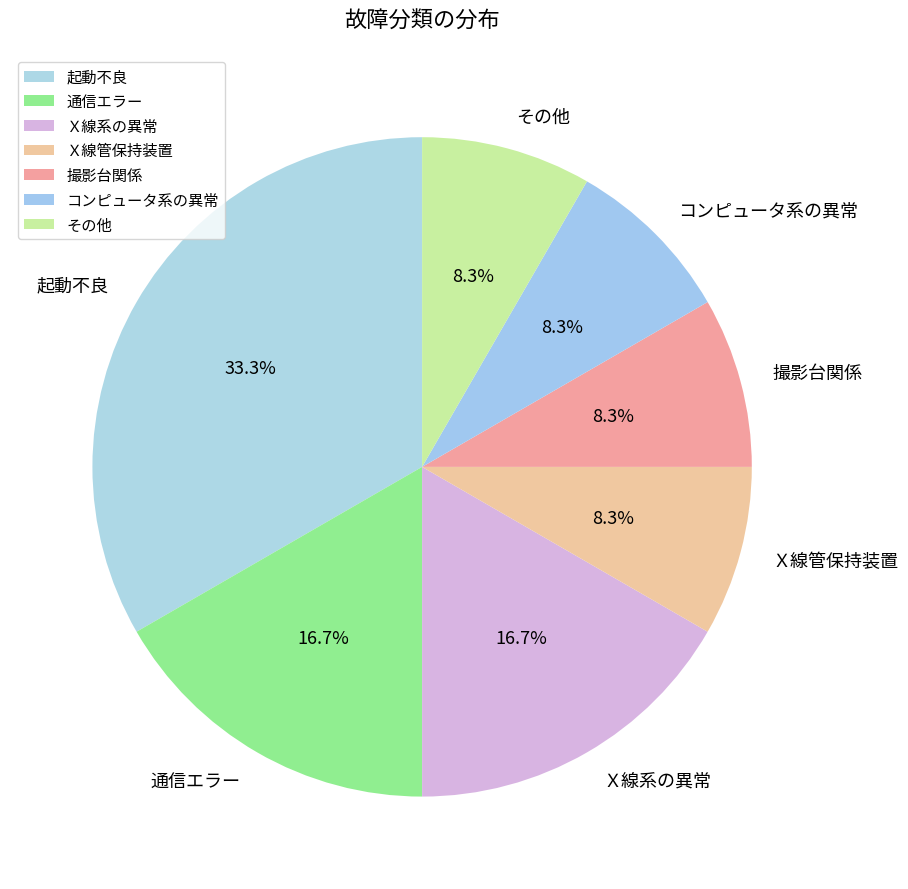

Which has a higher value, 通信エラー or Ｘ線管保持装置?

通信エラー